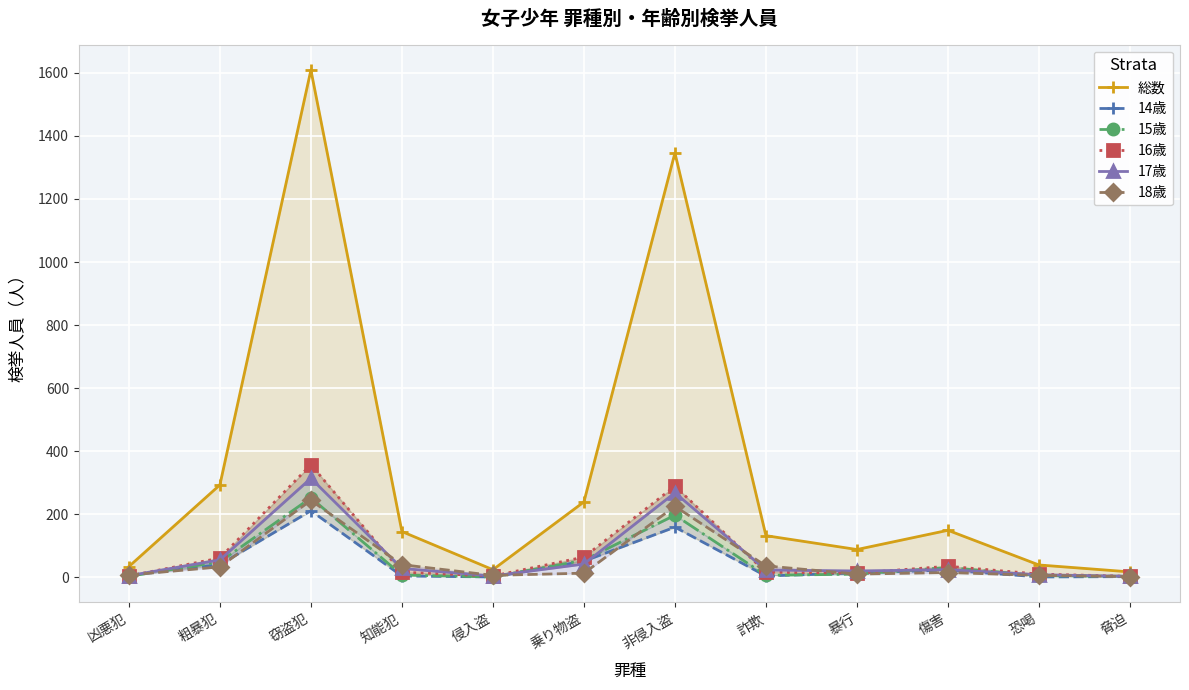

How many data points in 18歳 are above 15?

5